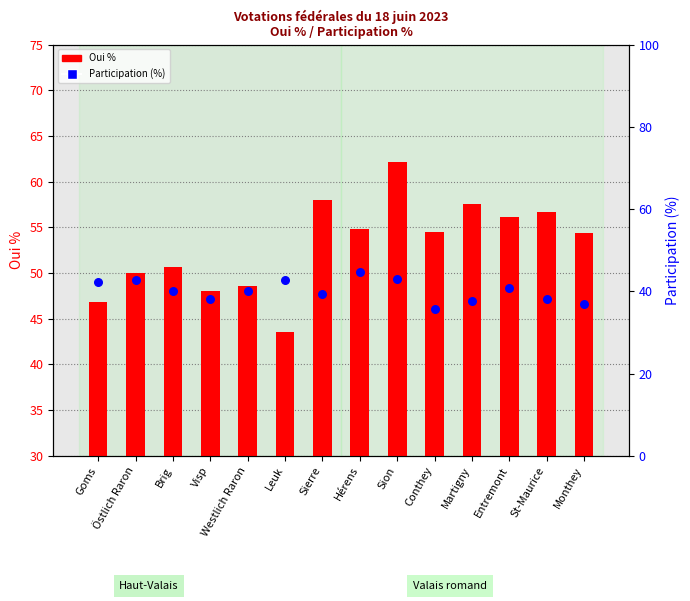

Which series contains the lowest Y value?

Participation (%)